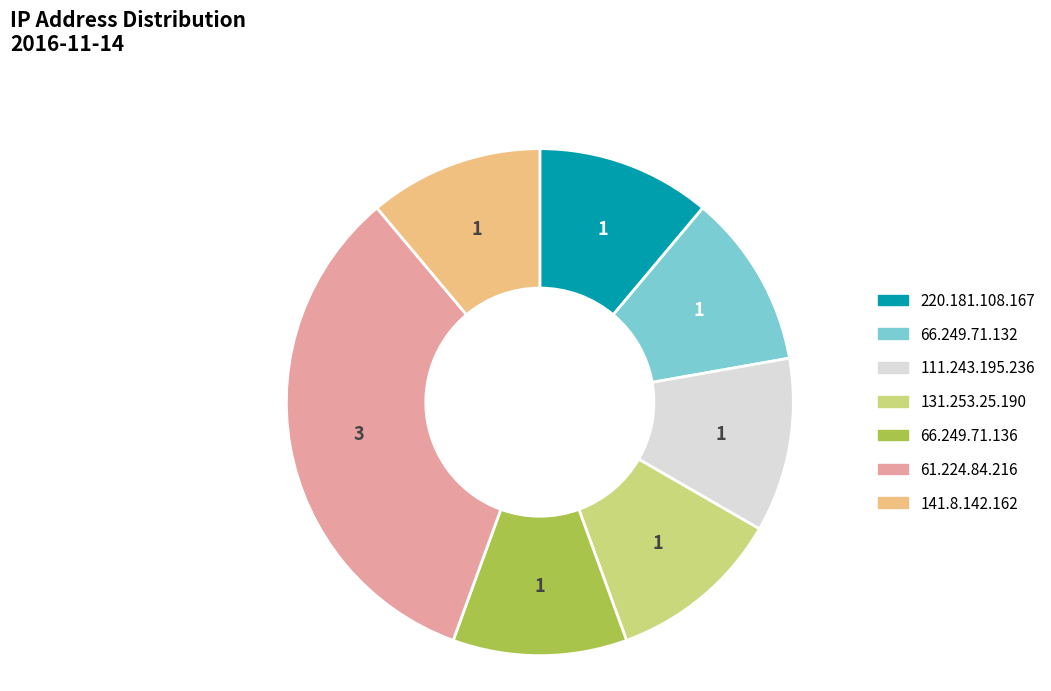

True or false: 66.249.71.132 accounts for 25% of the total.

False